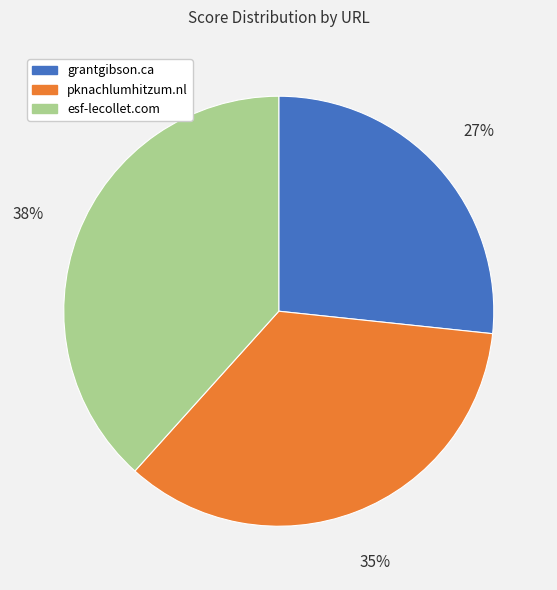

Rank the categories by value from lowest to highest.

grantgibson.ca, pknachlumhitzum.nl, esf-lecollet.com